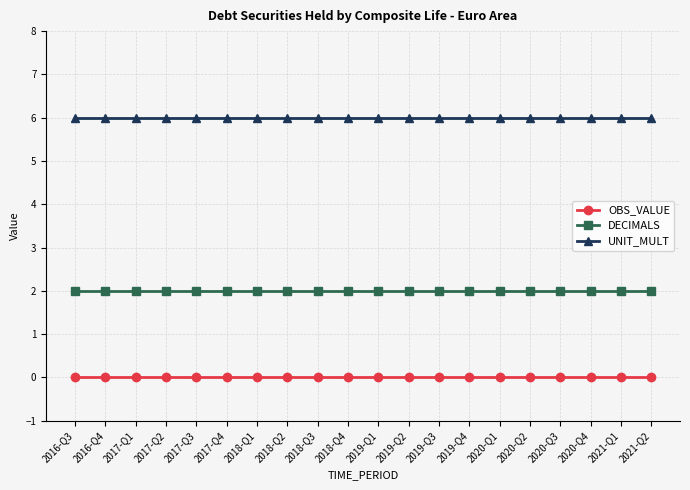

Is the value of UNIT_MULT at 2018-Q1 greater than the value of OBS_VALUE at 2016-Q3?

Yes